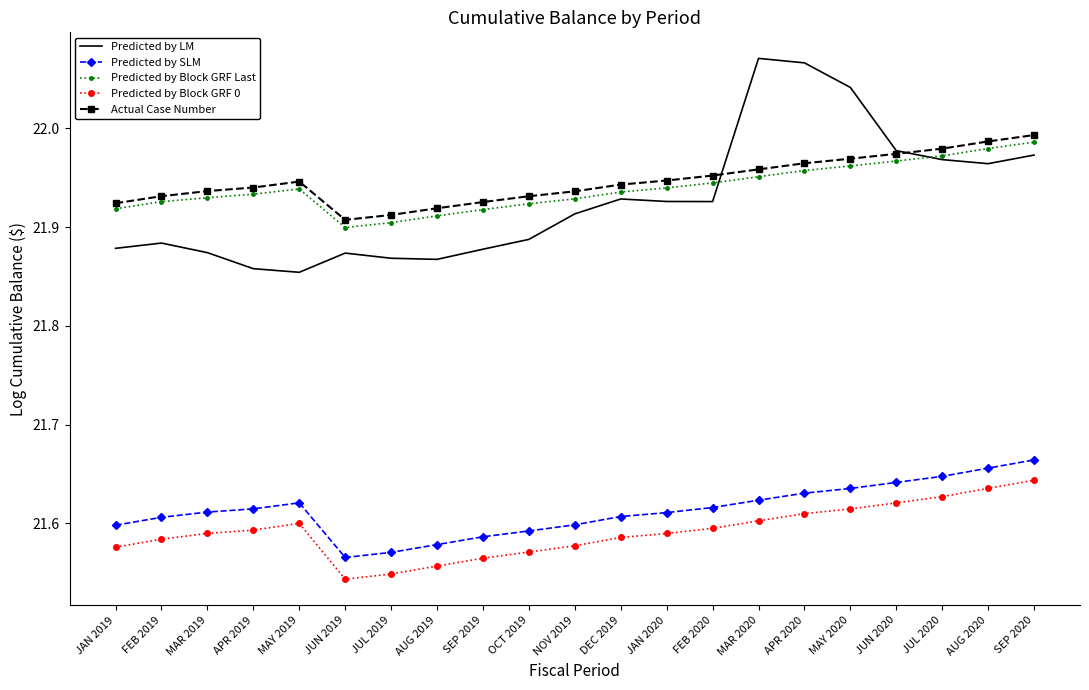

What is the sum of all Actual Case Number values?

460.9